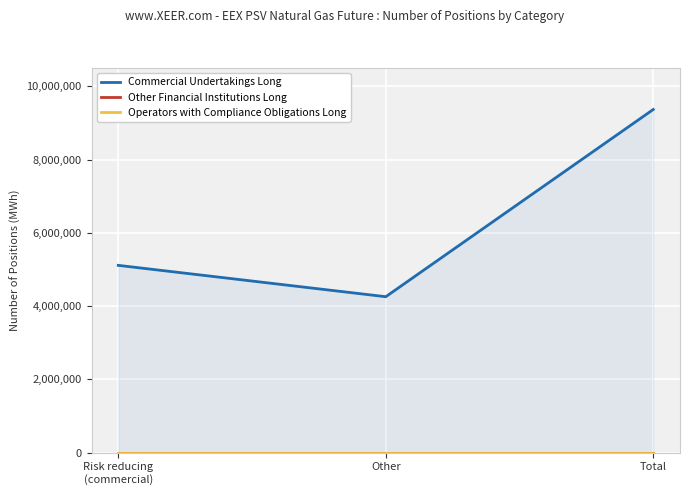

Which category has the highest value in the Other Financial Institutions Long series?

Risk reducing
(commercial)